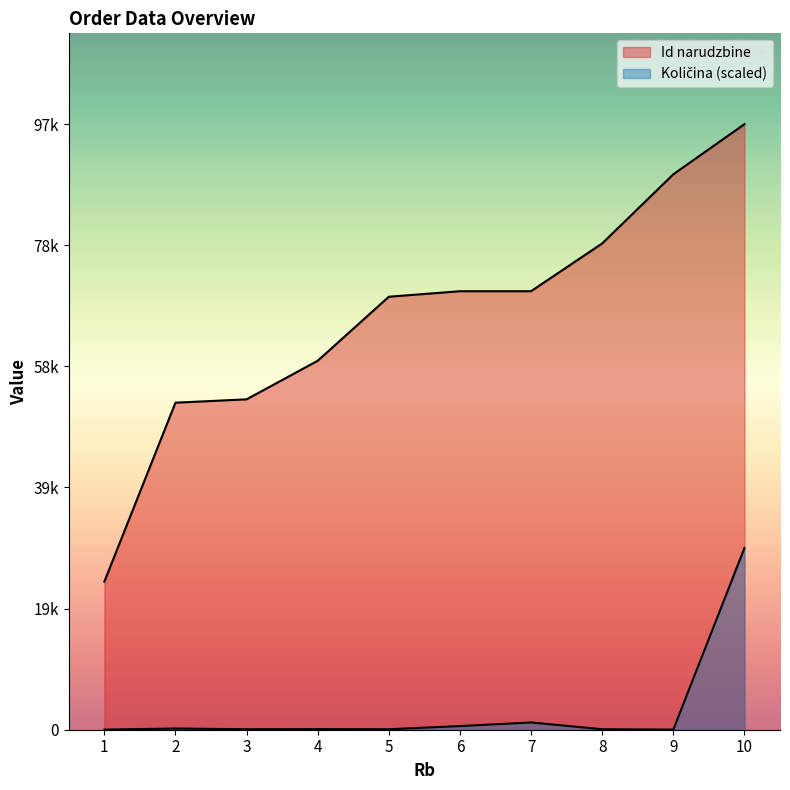

What is the difference between the highest and lowest values at 8?

78546.7